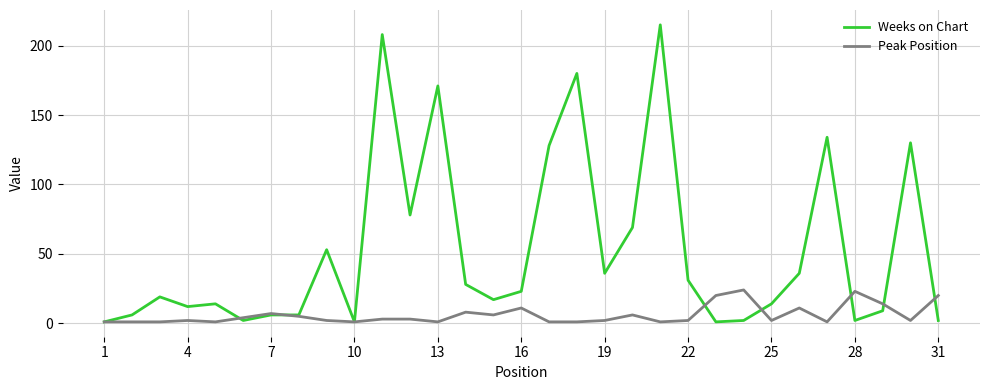

What is the maximum value shown in the chart?

215